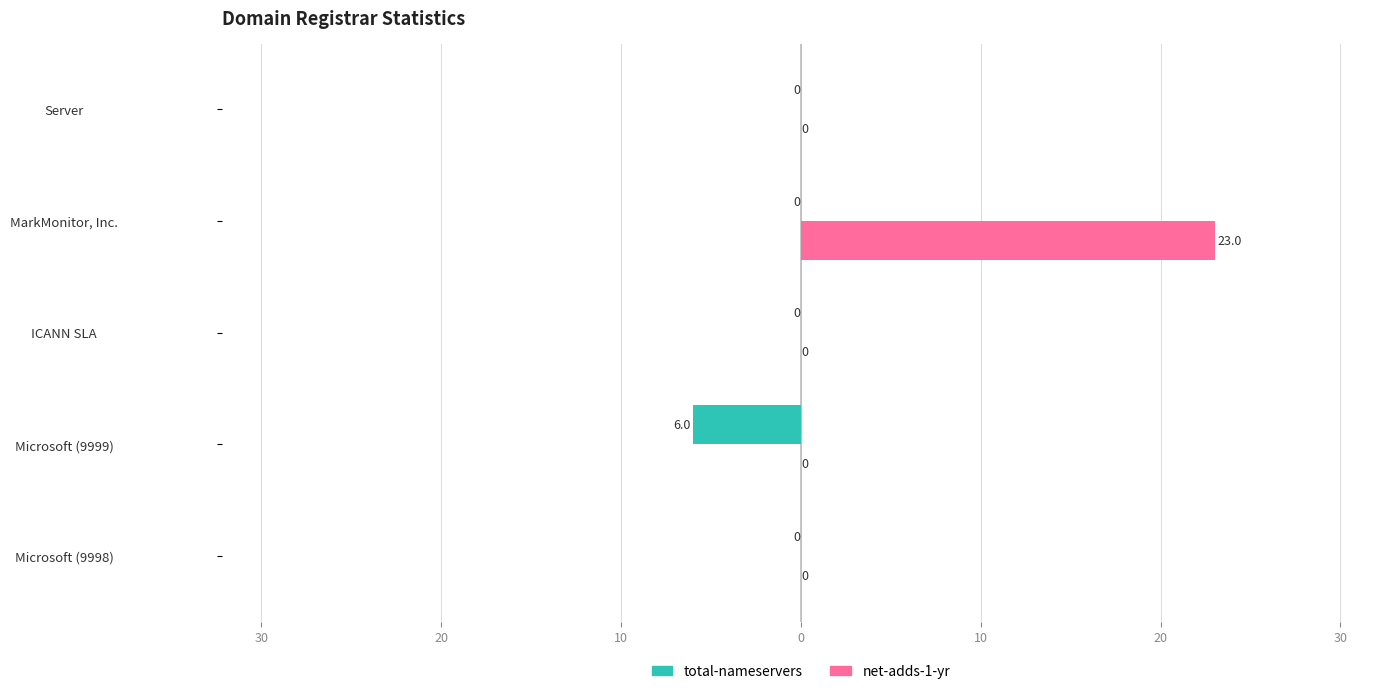

What are all the series names shown in the legend?

total-nameservers, net-adds-1-yr